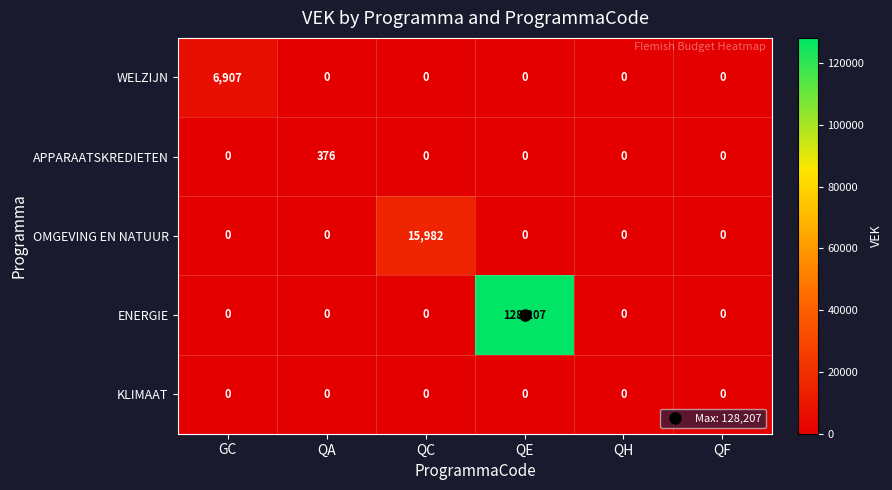

The ENERGIE series shows -64951 at QF. True or false?

False